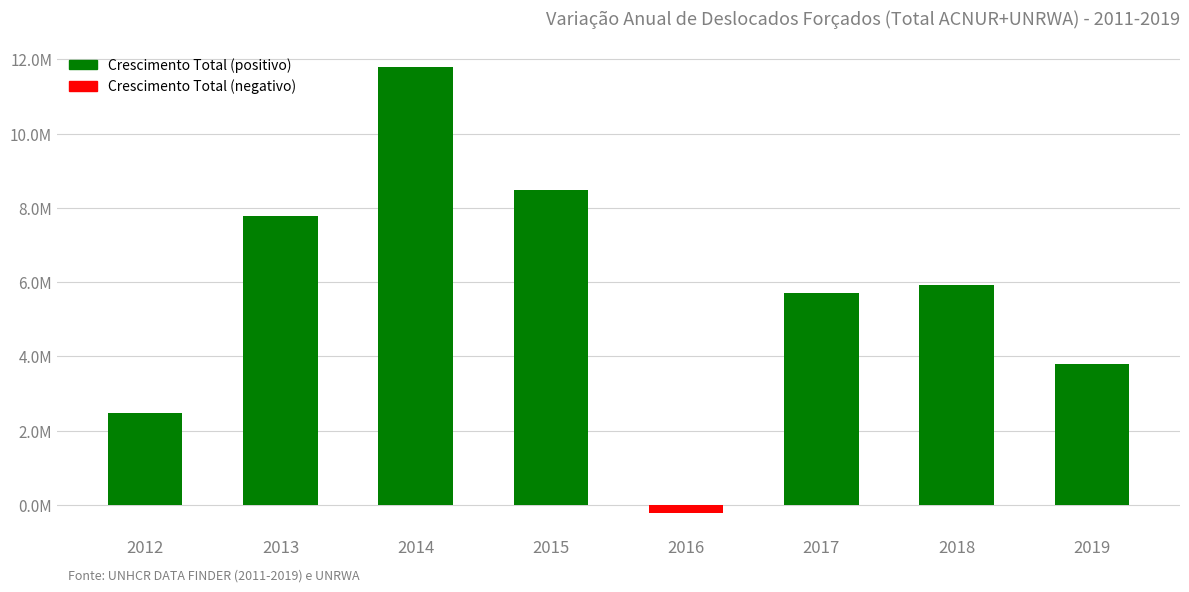

Rank the categories by Crescimento Total (positivo) value from lowest to highest.

2016, 2012, 2019, 2017, 2018, 2013, 2015, 2014